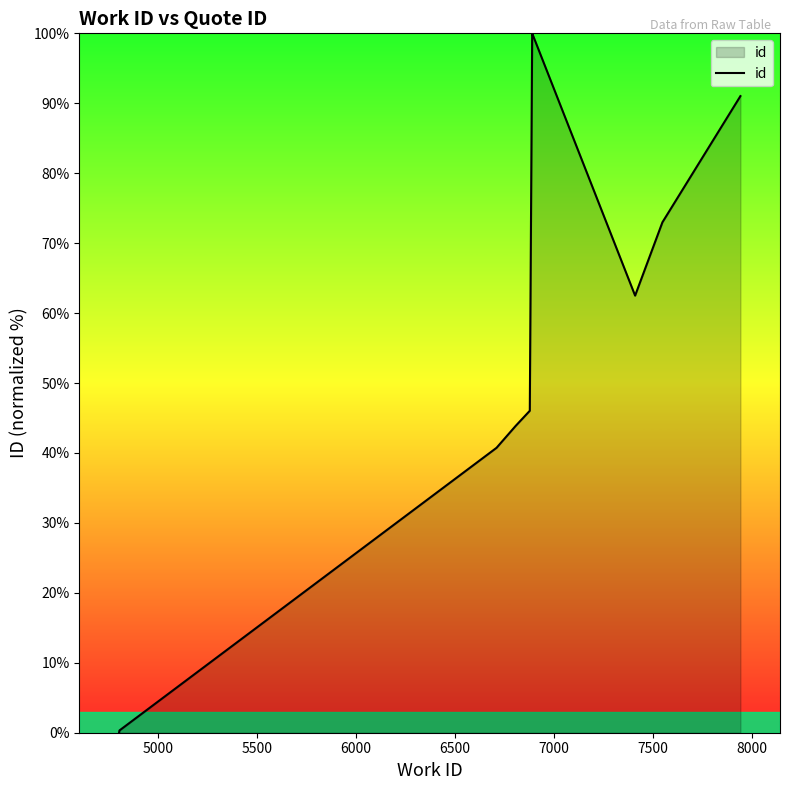

The chart shows a value of 54.8 at 5500. True or false?

False